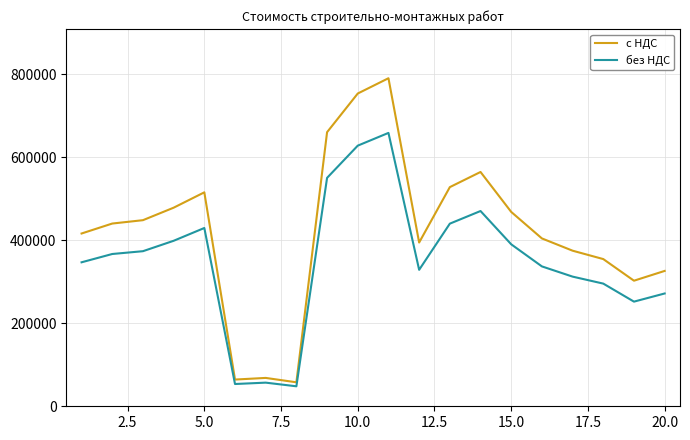

List the series in order of their peak value, highest first.

с НДС, без НДС